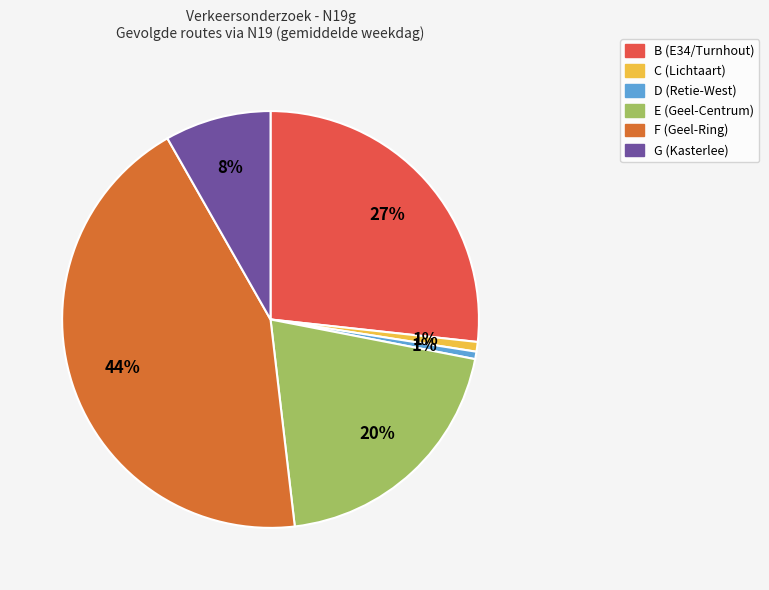

To the nearest percent, what portion does D (Retie-West) represent?

1%